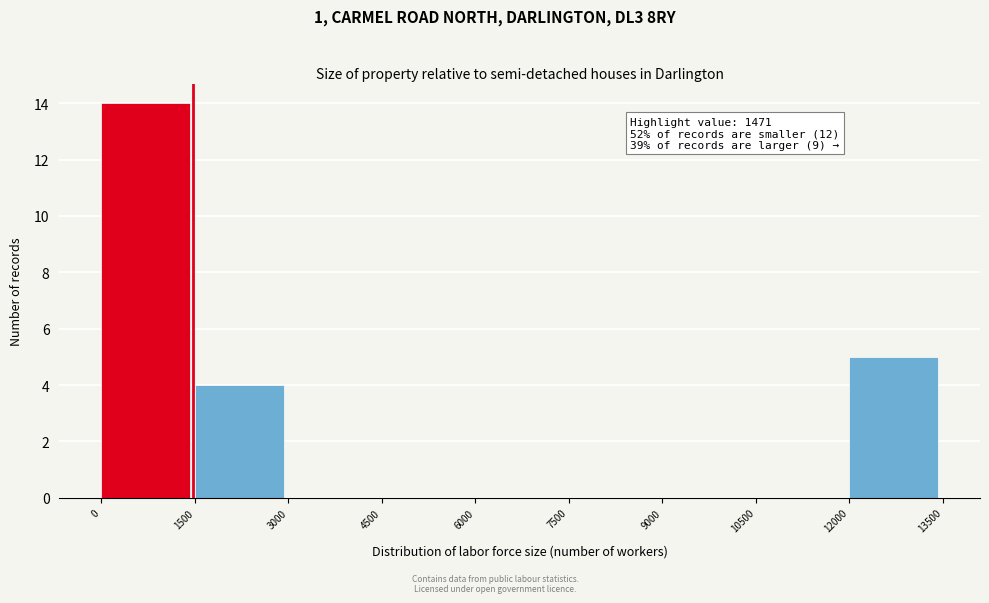

Which range on the x-axis has the tallest bar?

0 to 1500